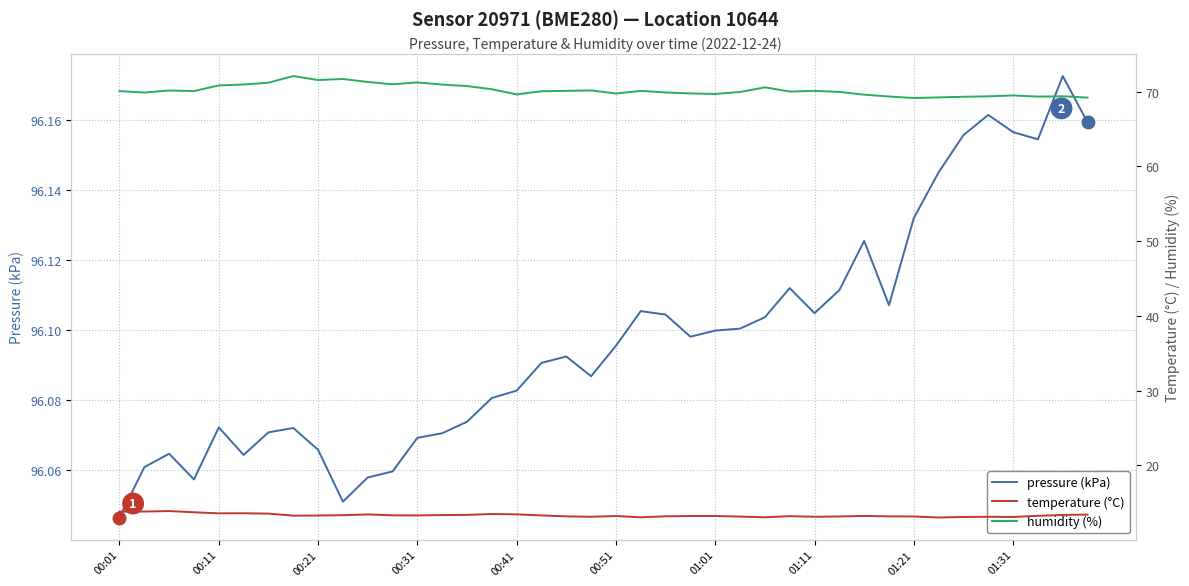

Rank the series at 25 from lowest to highest value.

temperature (°C), humidity (%), pressure (kPa)